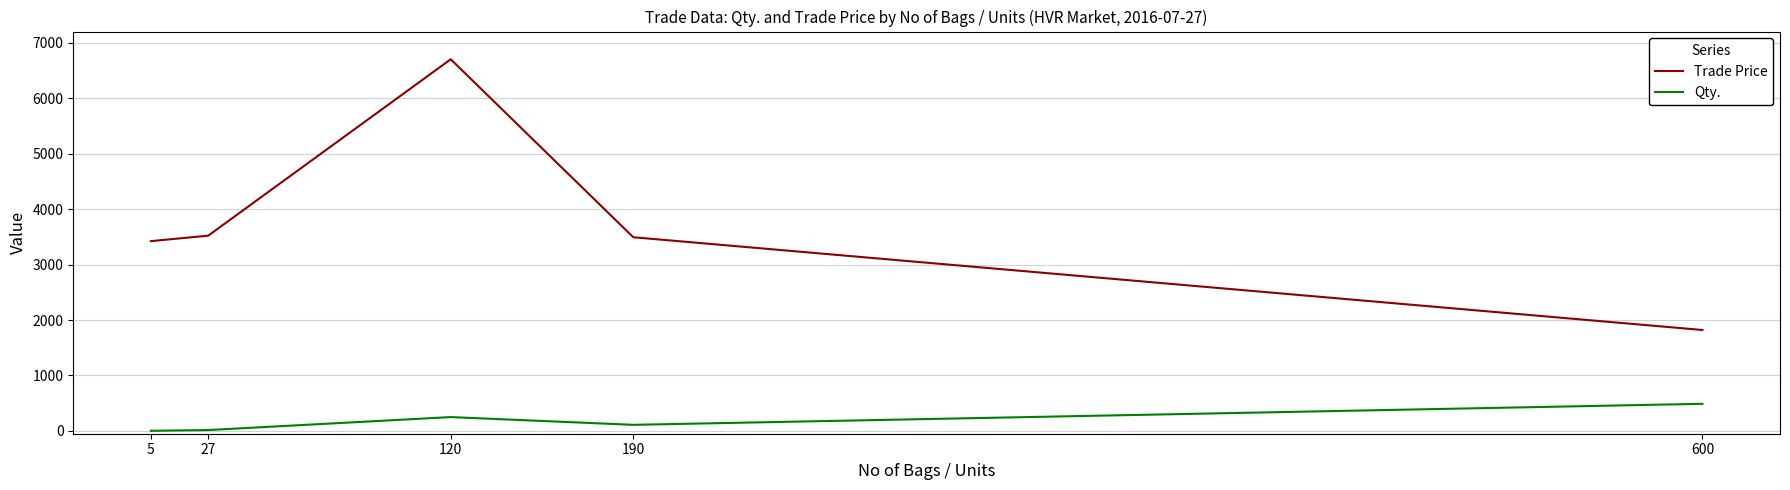

True or false: Trade Price and Qty. intersect in this chart.

False